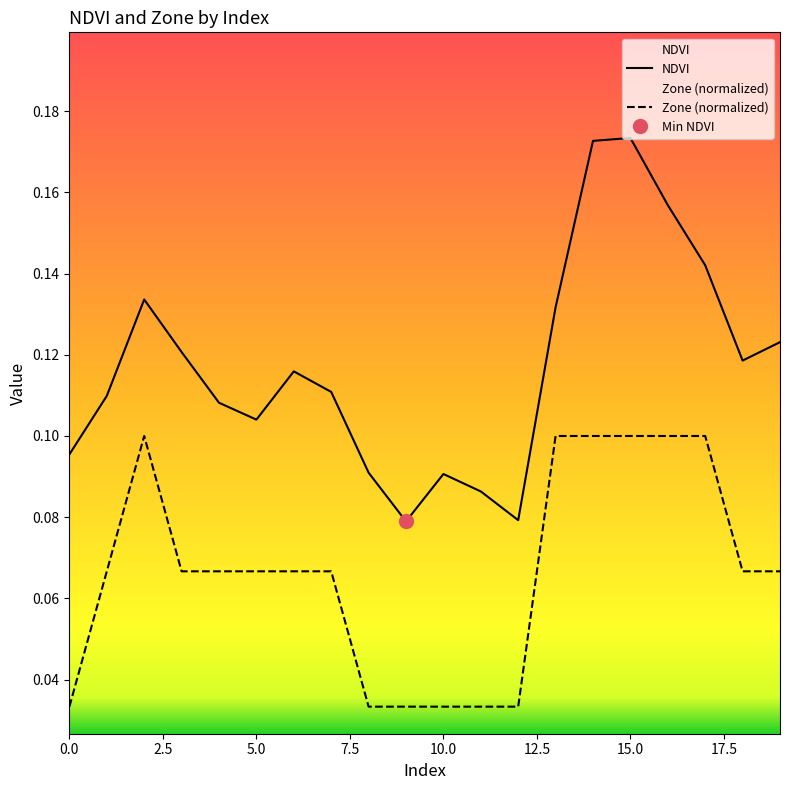

Between 0 and 15, which is larger?

15